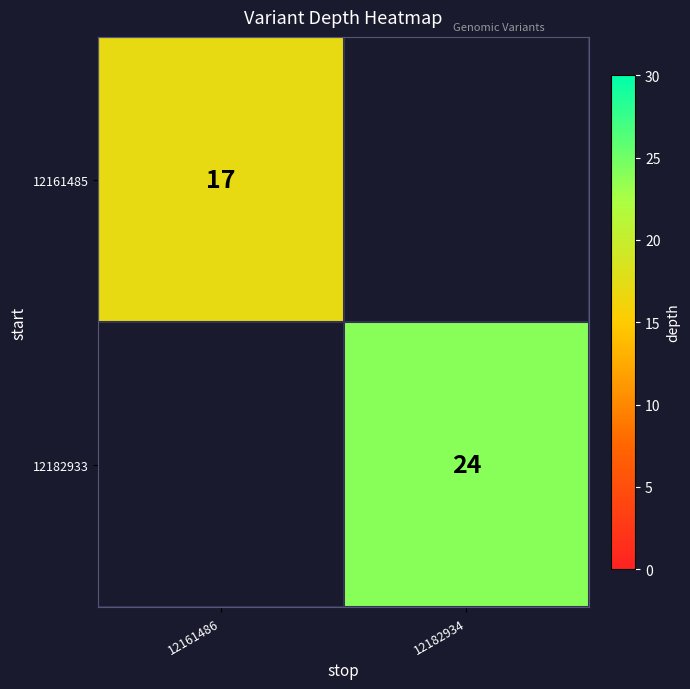

What is the greatest value displayed?

24.0